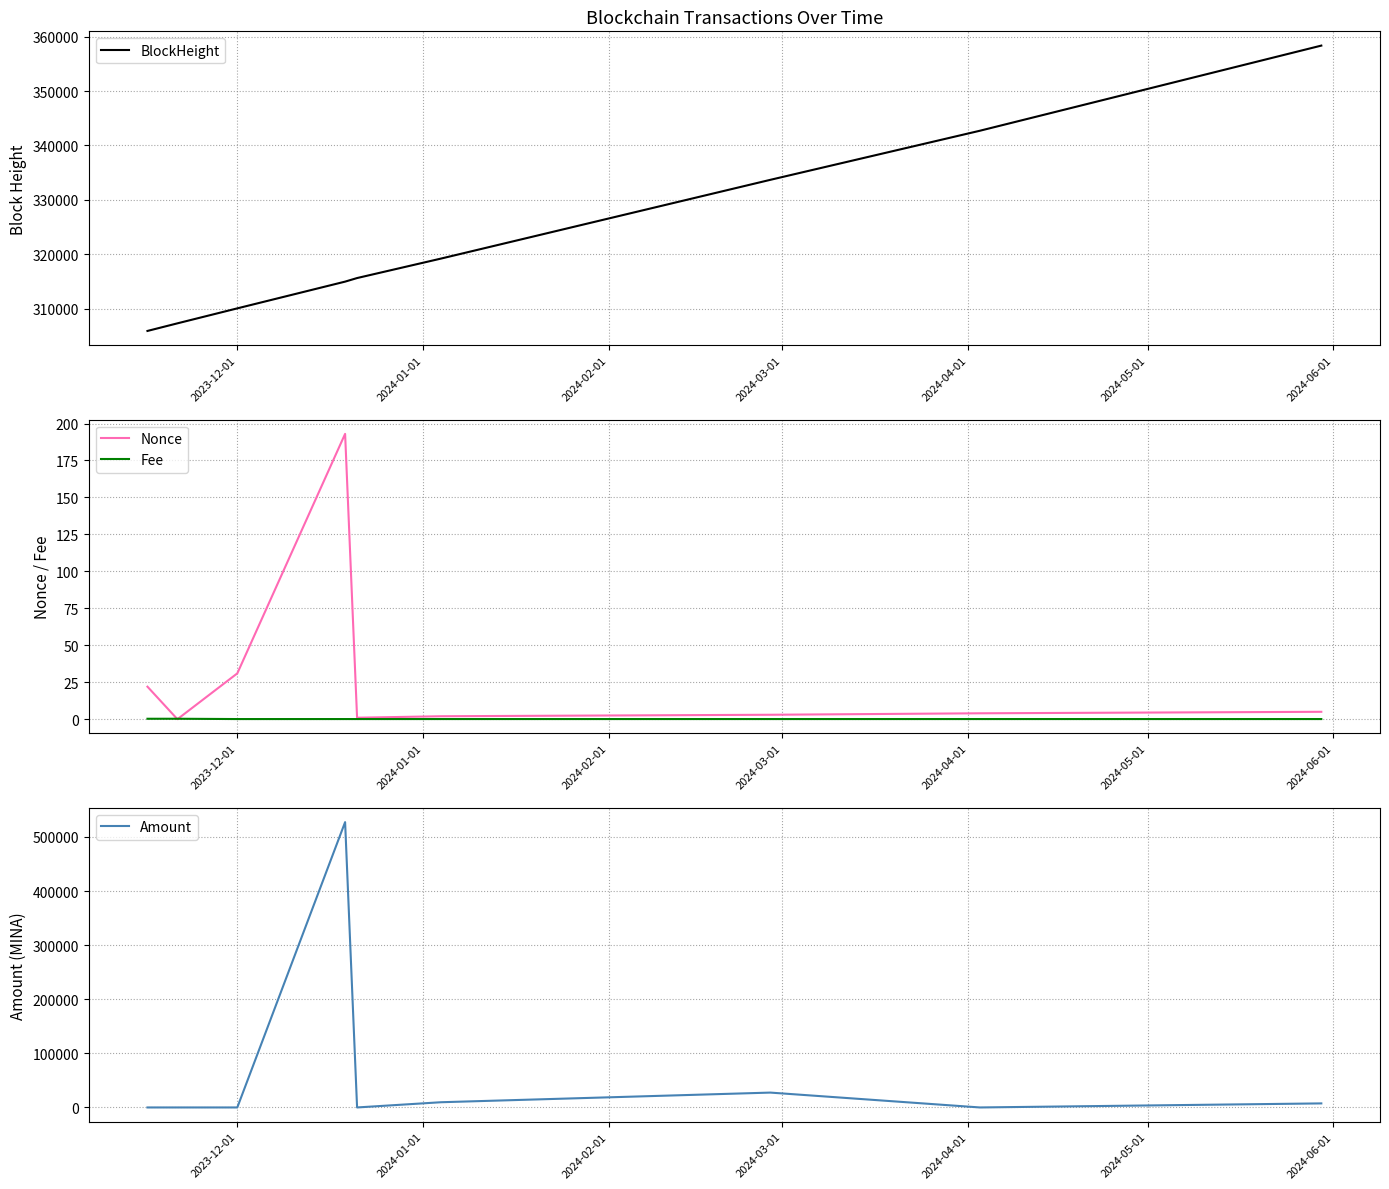

What is the highest value of the BlockHeight series?

358342